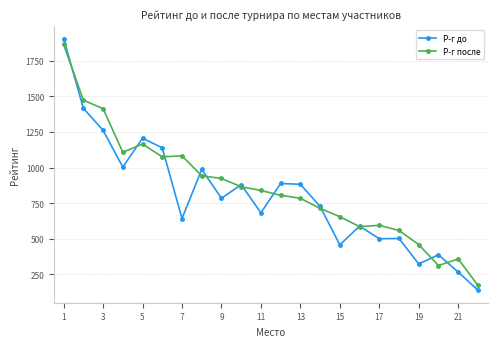

How many series are shown in this chart?

2